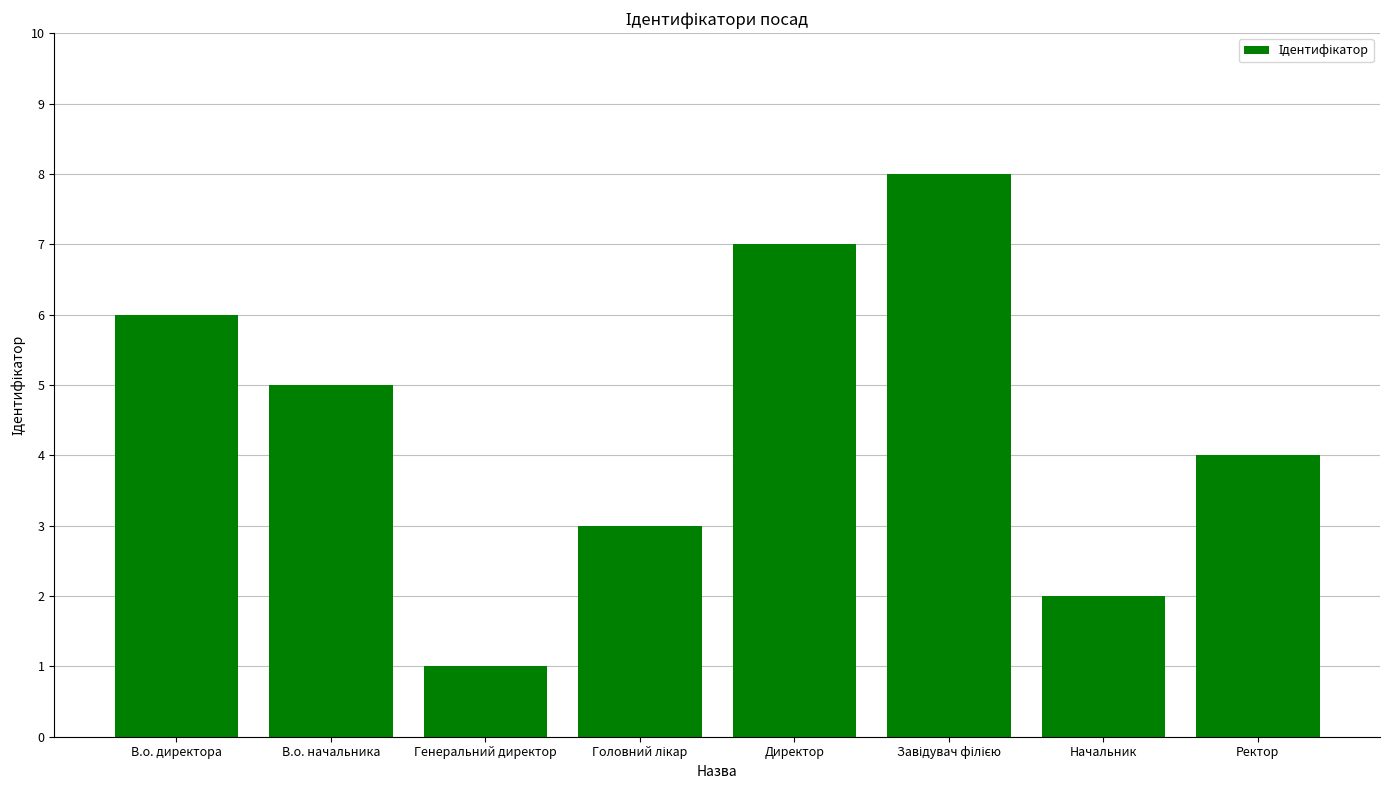

Does the chart contain any negative values?

No